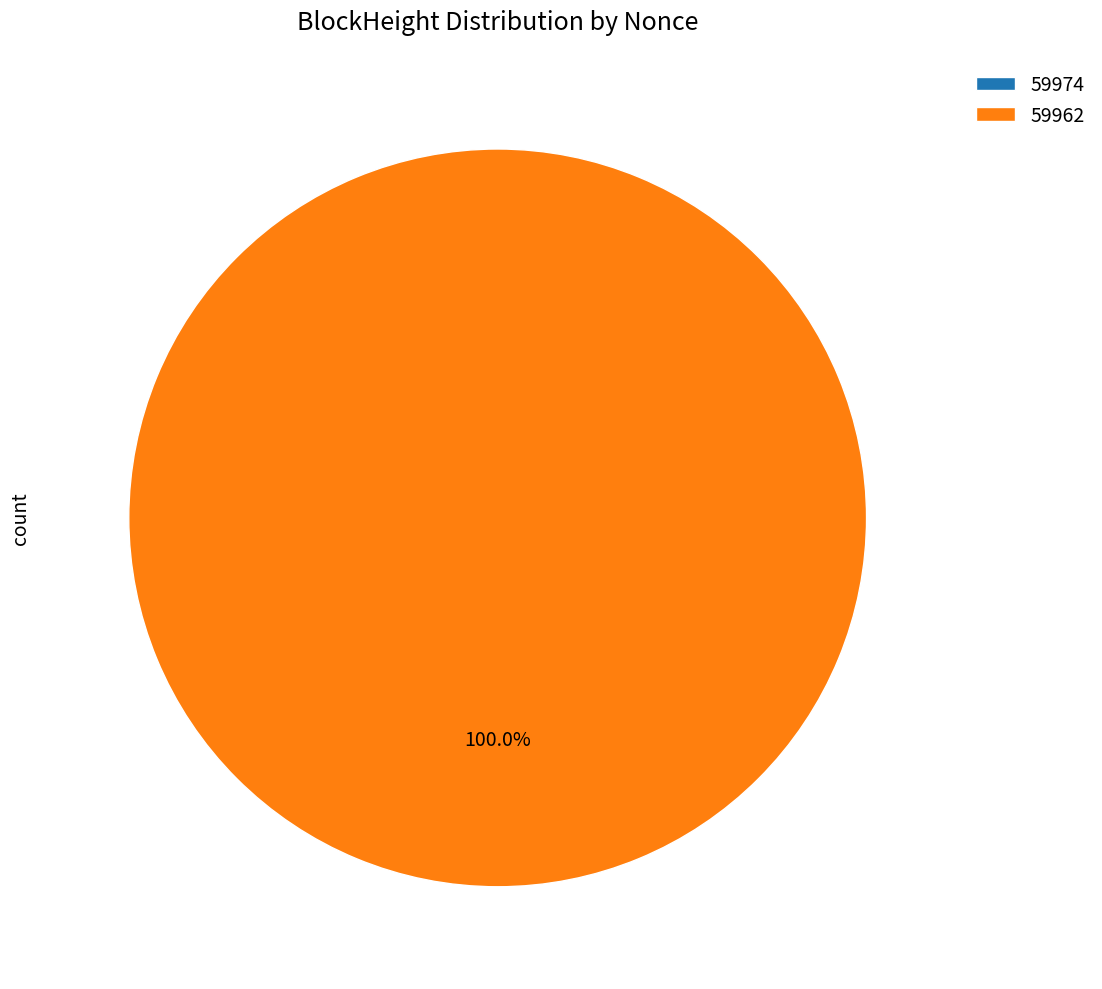

To the nearest percent, what portion does 59962 represent?

100%